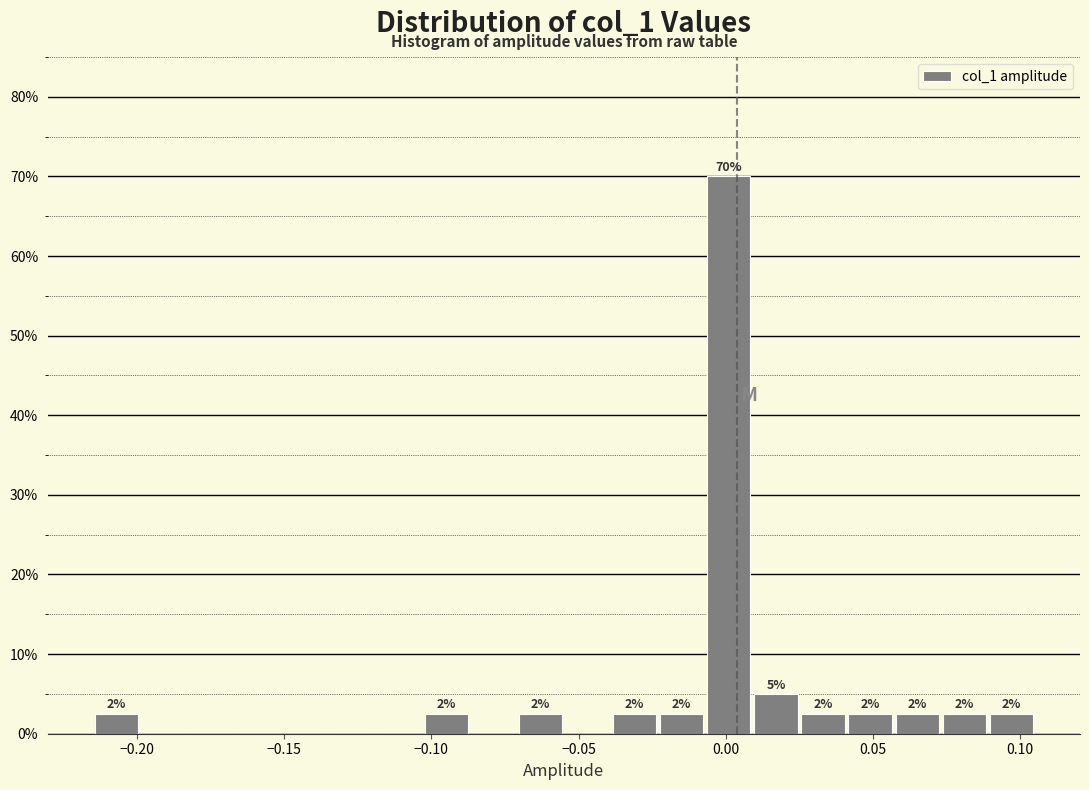

Around what value on the x-axis is the tallest bar? Give the approximate position of its centre, as read against the axis.

0.000